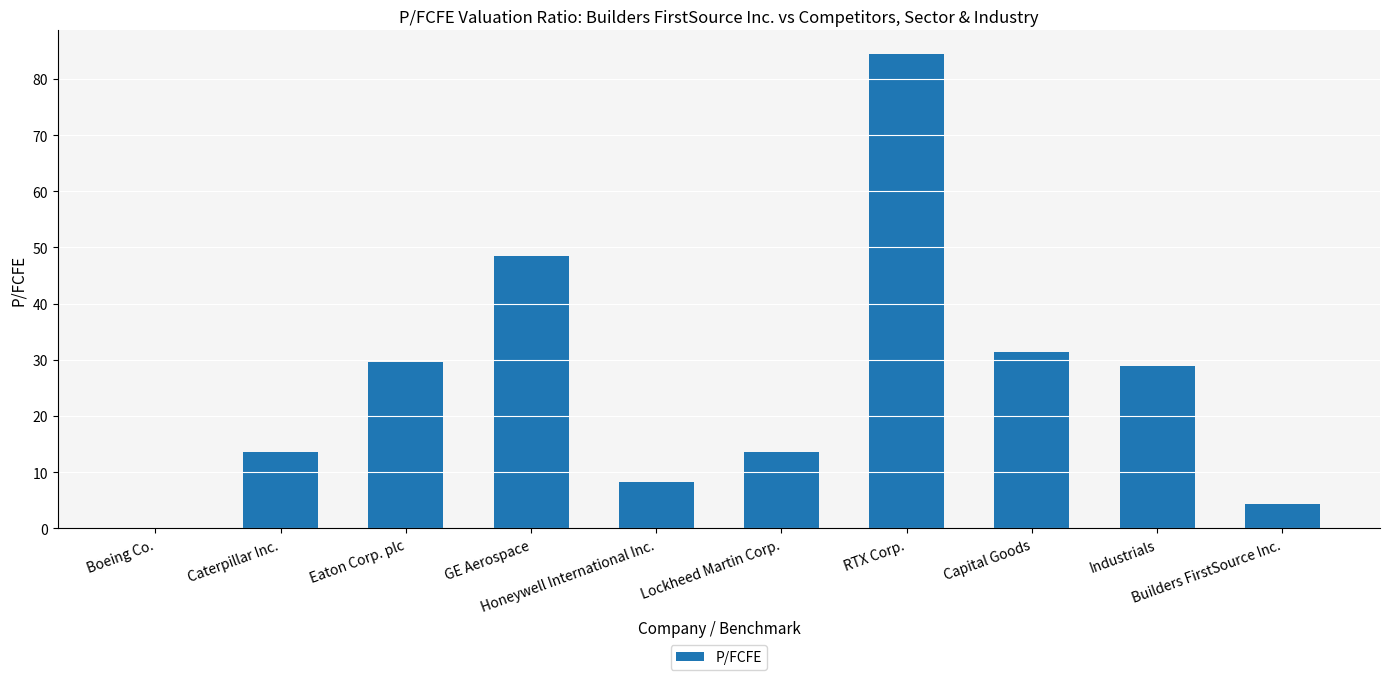

What is the change in value from RTX Corp. to Builders FirstSource Inc.?

-80.0